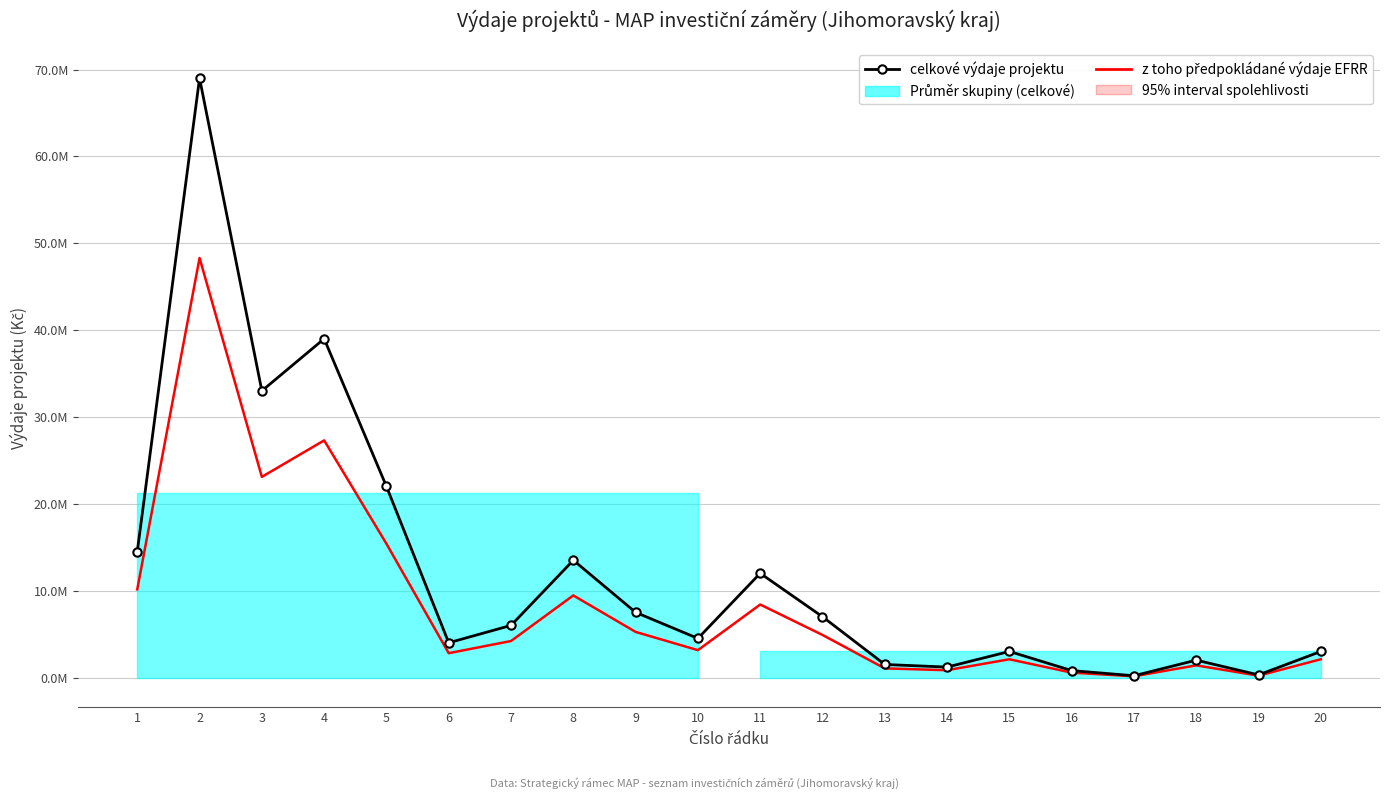

What is the value of the celkové výdaje projektu point at the 16th from the left?

800000